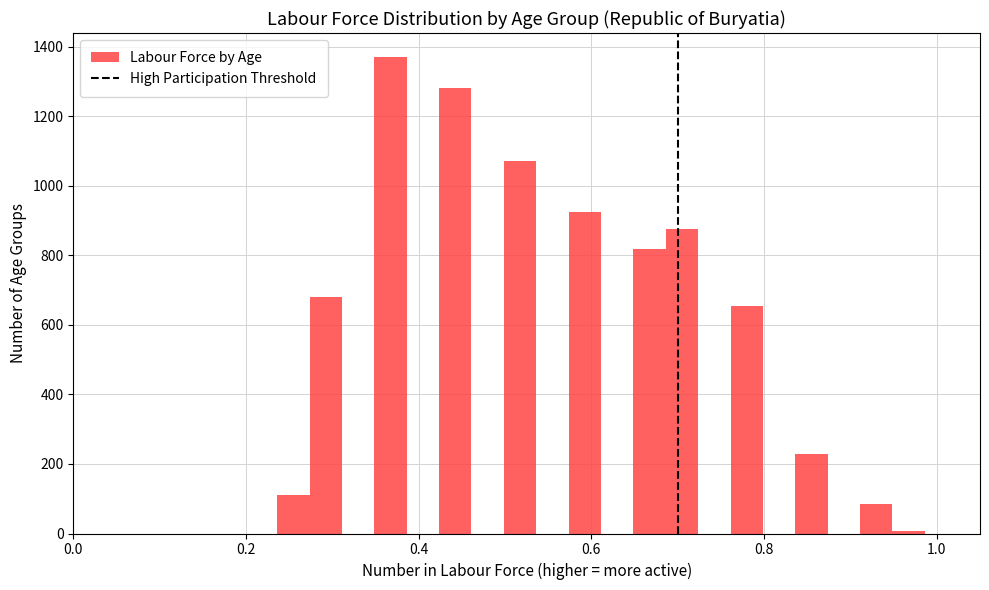

Read against the x-axis, roughly where is the centre of the tallest bar?

0.36